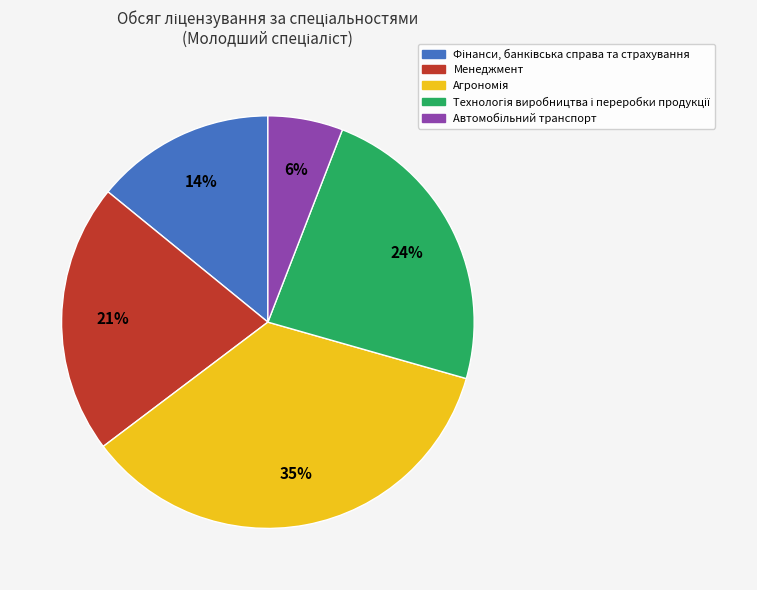

How many segments does this pie chart have?

5